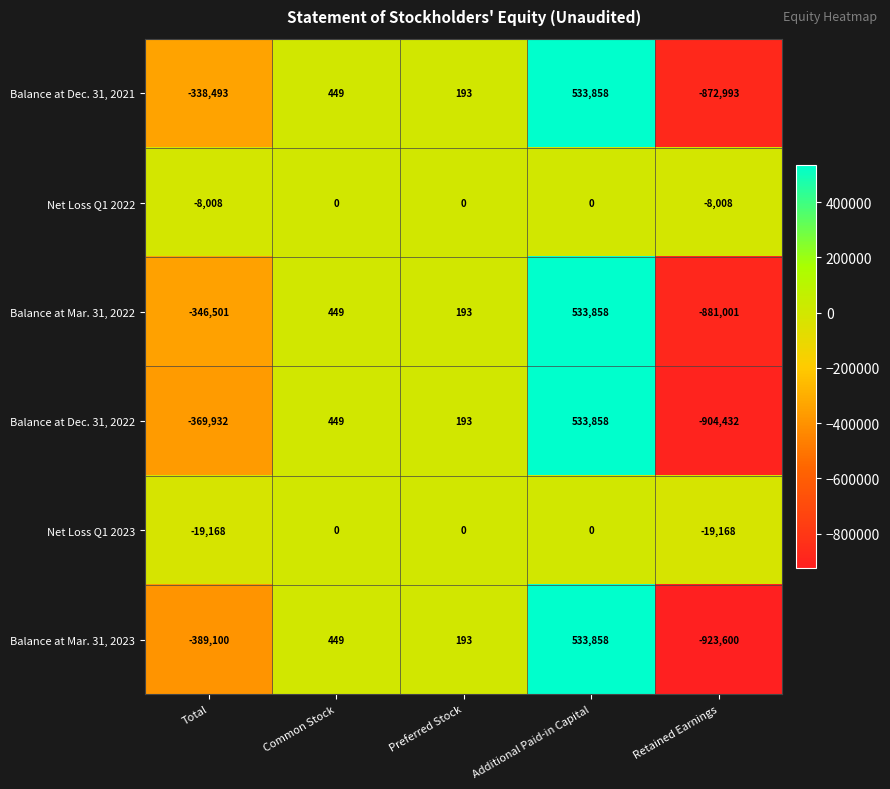

Reading right to left, what are all the values shown in this chart?

Balance at Dec. 31, 2021: Retained Earnings=-872993	Additional Paid-in Capital=533858	Preferred Stock=193	Common Stock=449	Total=-338493
Net Loss Q1 2022: Retained Earnings=-8008	Additional Paid-in Capital=0	Preferred Stock=0	Common Stock=0	Total=-8008
Balance at Mar. 31, 2022: Retained Earnings=-881001	Additional Paid-in Capital=533858	Preferred Stock=193	Common Stock=449	Total=-346501
Balance at Dec. 31, 2022: Retained Earnings=-904432	Additional Paid-in Capital=533858	Preferred Stock=193	Common Stock=449	Total=-369932
Net Loss Q1 2023: Retained Earnings=-19168	Additional Paid-in Capital=0	Preferred Stock=0	Common Stock=0	Total=-19168
Balance at Mar. 31, 2023: Retained Earnings=-923600	Additional Paid-in Capital=533858	Preferred Stock=193	Common Stock=449	Total=-389100